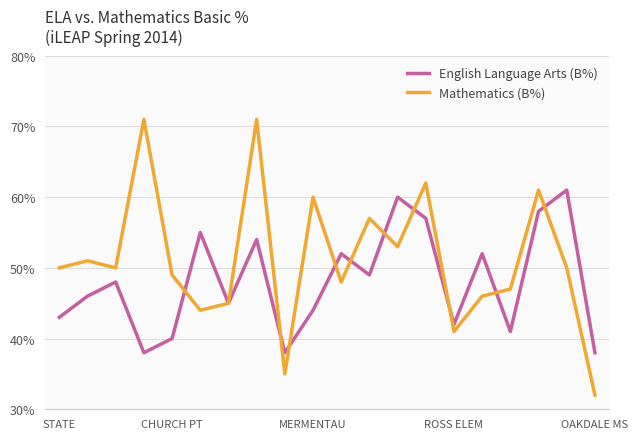

What is the minimum value for English Language Arts (B%)?

38